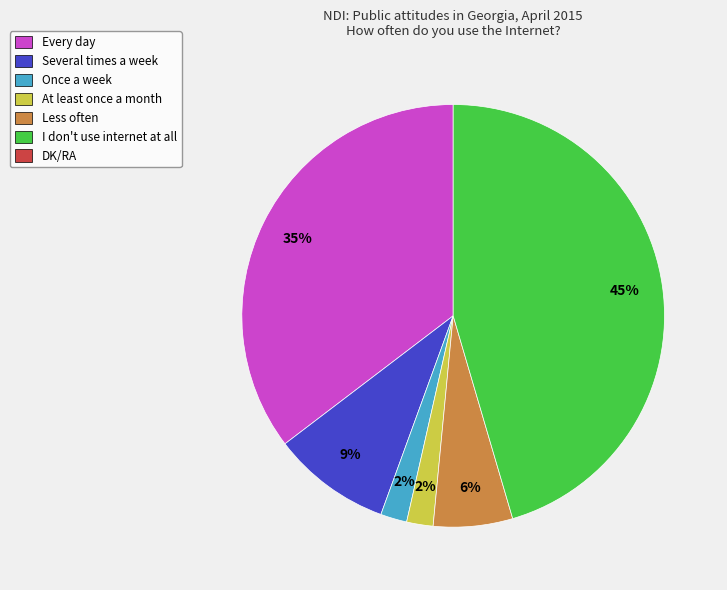

Is there a majority slice in this chart?

No